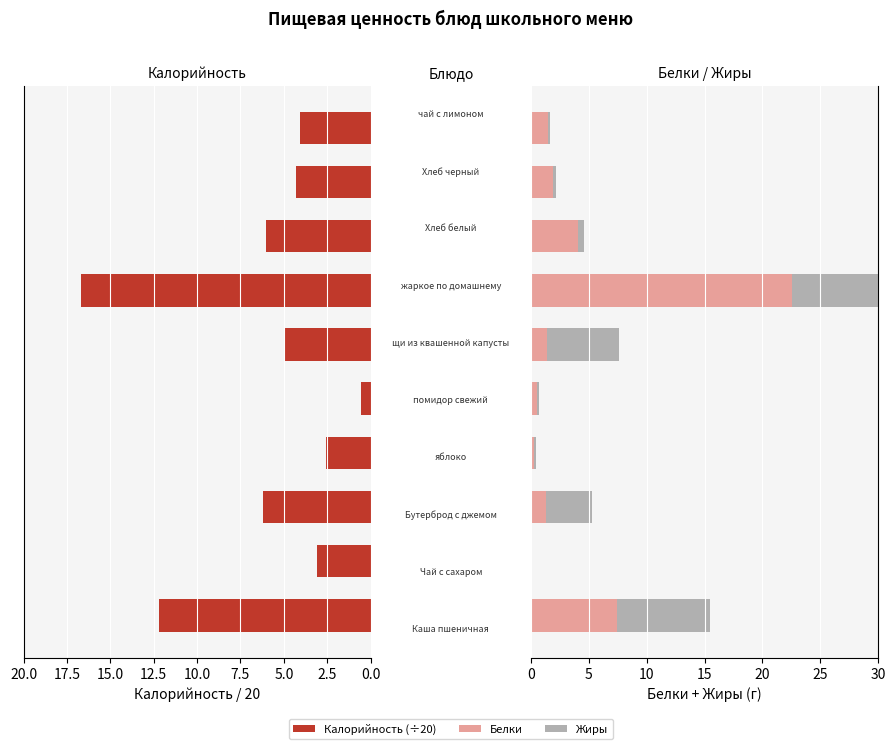

Which series has the largest total across all categories?

Калорийность (÷20)